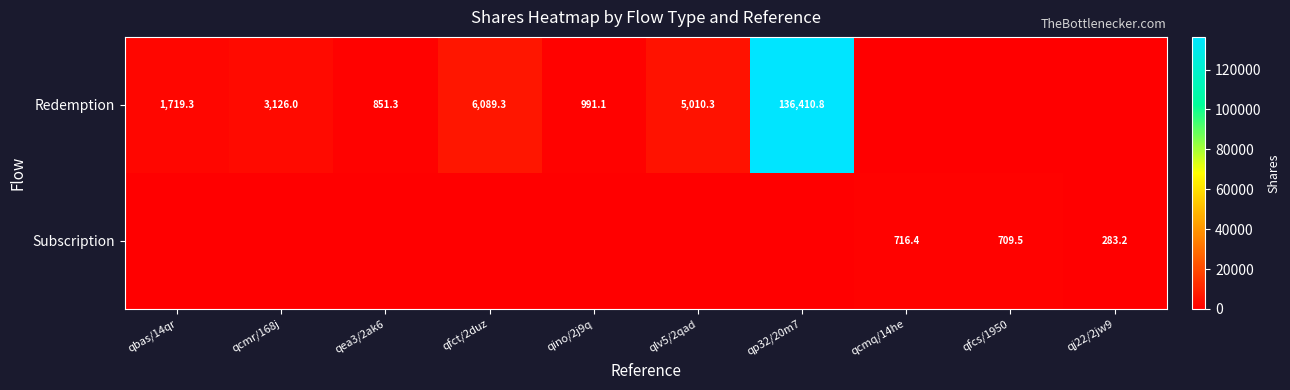

Is it true that Redemption equals 1719.3 at qbas/14qr?

True